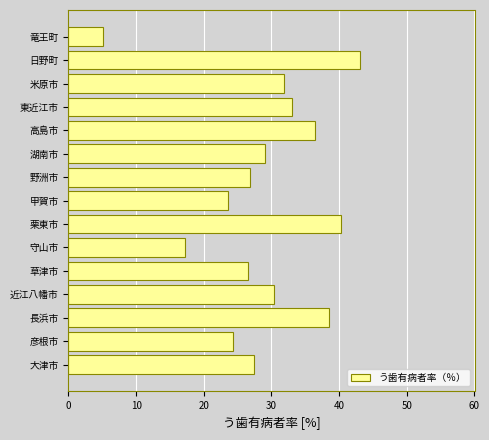

Count the number of data series in this chart.

1